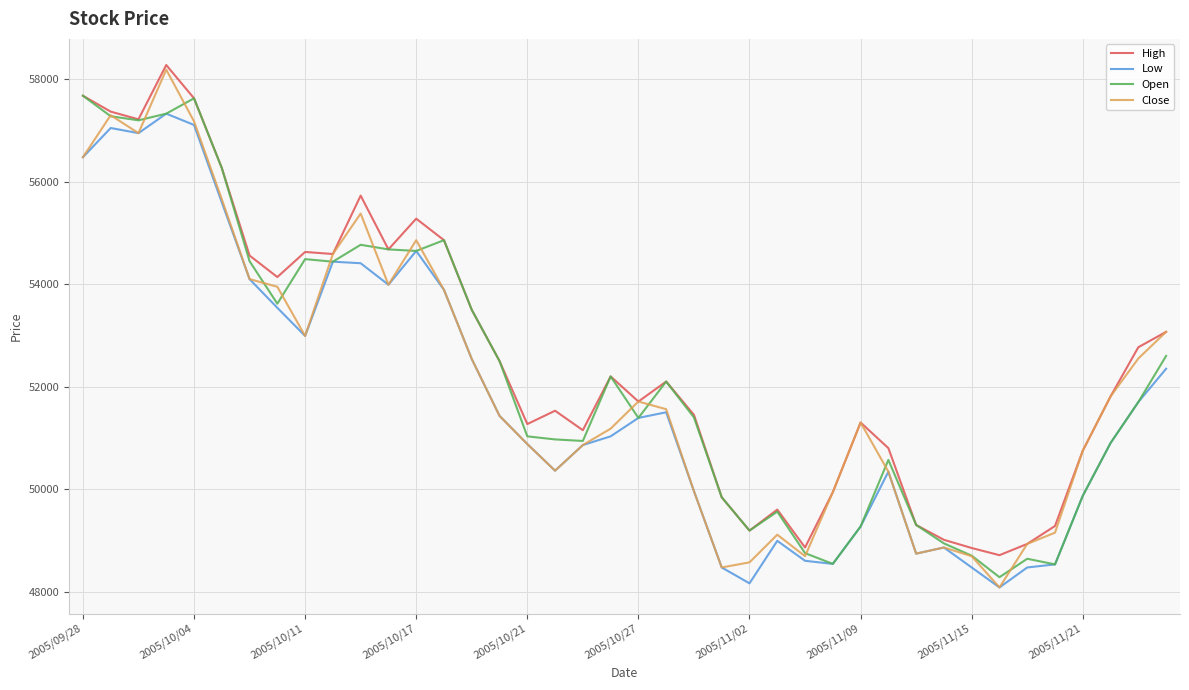

What is the greatest value displayed?

58280